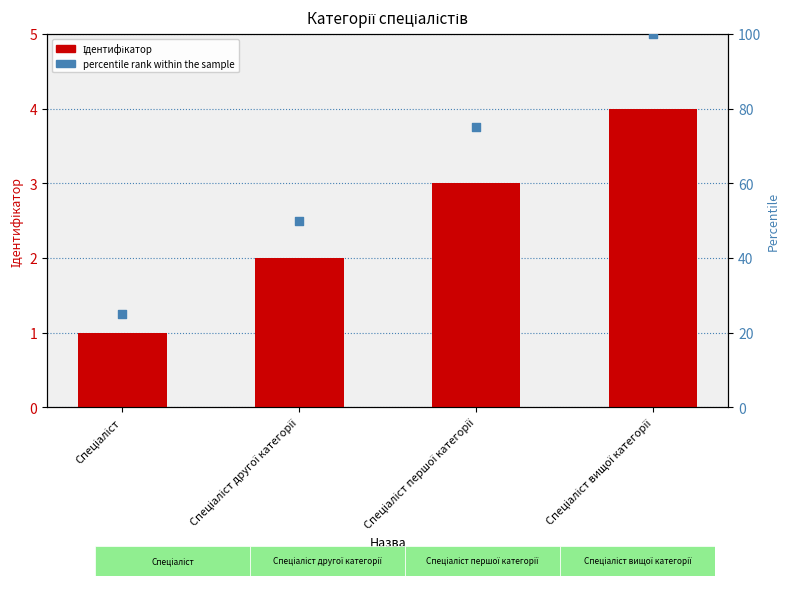

What are all the series names shown in the legend?

Ідентифікатор, percentile rank within the sample